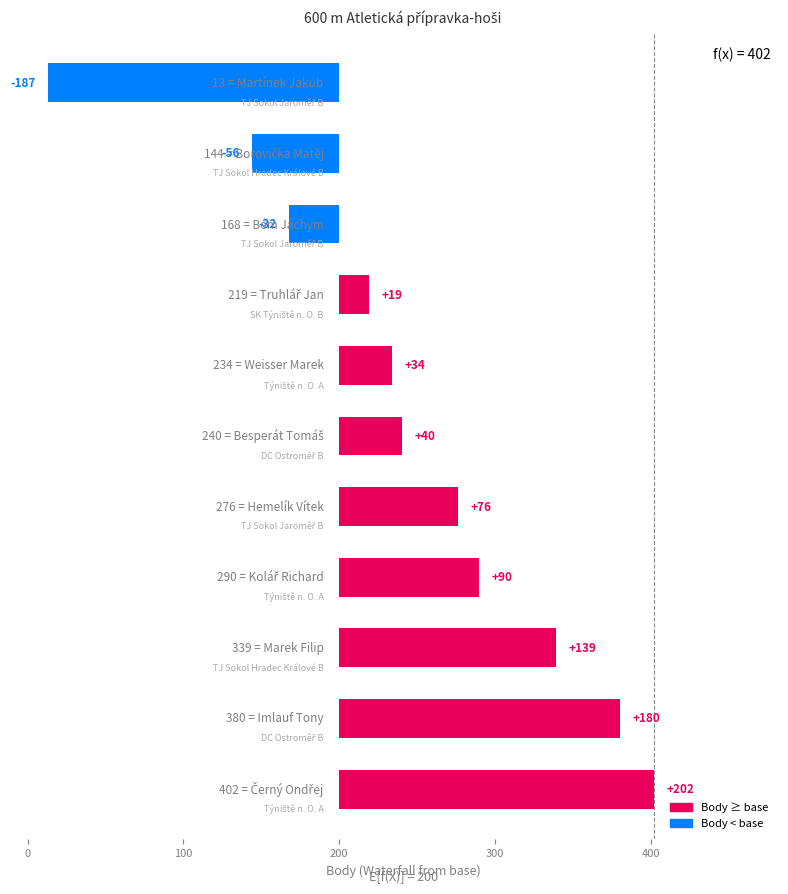

How many categories are shown in the chart?

11